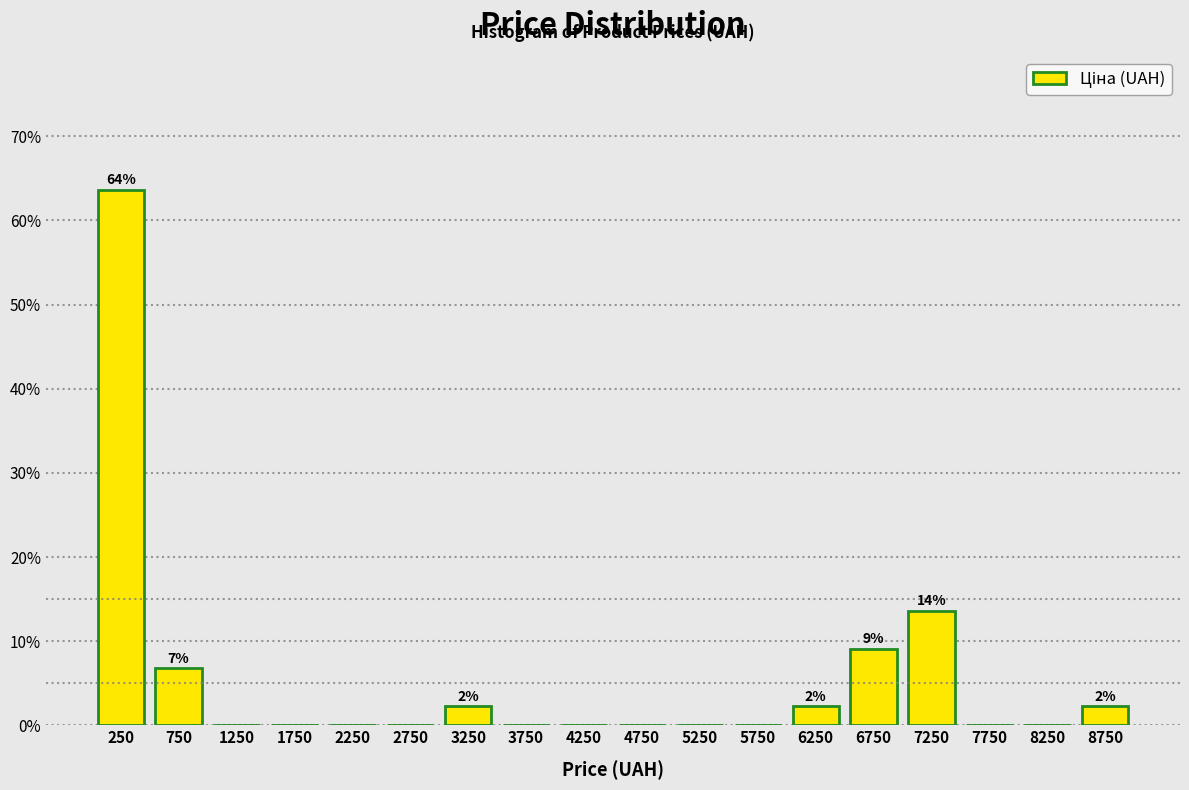

Which range on the x-axis has the tallest bar?

0 to 500